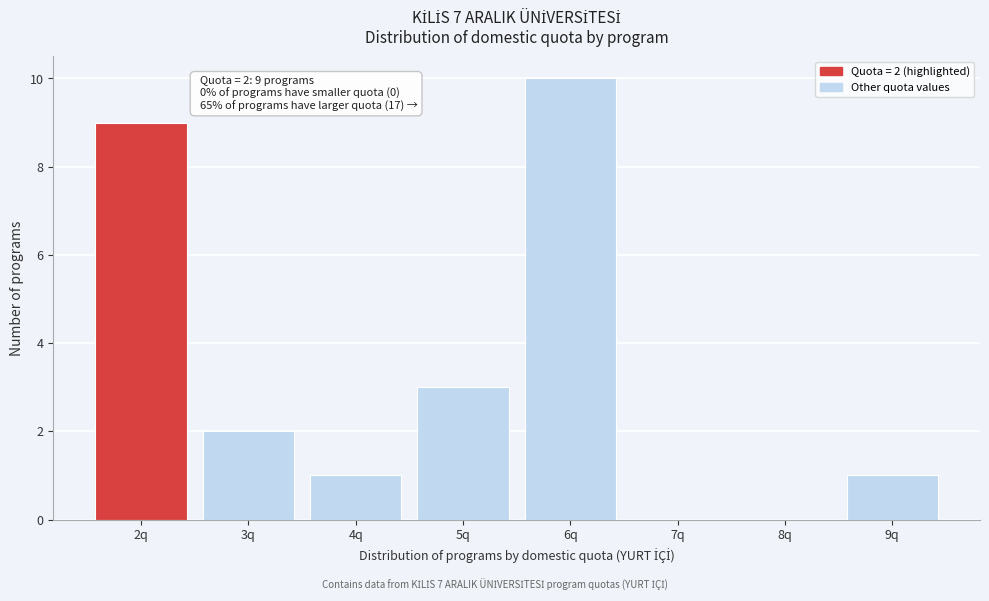

Reading left to right, transcribe all the data shown in this chart.

2q=9	3q=2	4q=1	5q=3	6q=10	7q=0	8q=0	9q=1